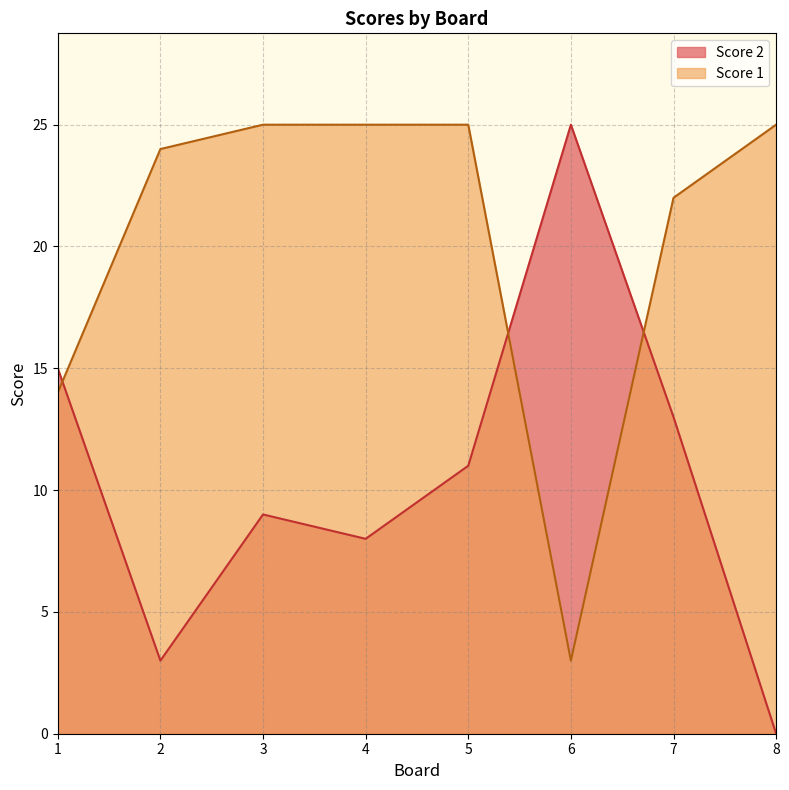

Which series has the widest spread of values?

Score 2